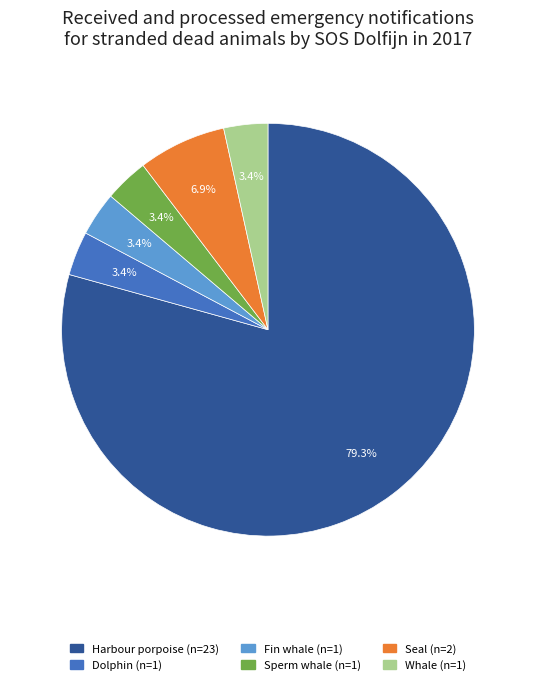

To the nearest percent, what portion does Dolphin represent?

3%